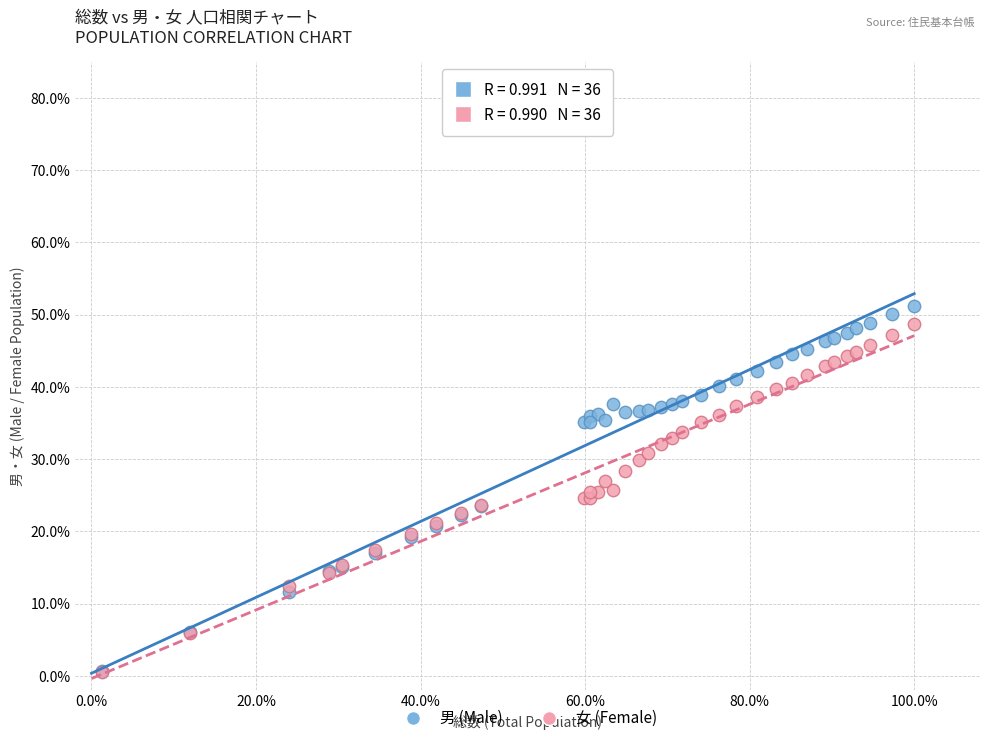

Which series contains the highest Y value?

男 (Male)